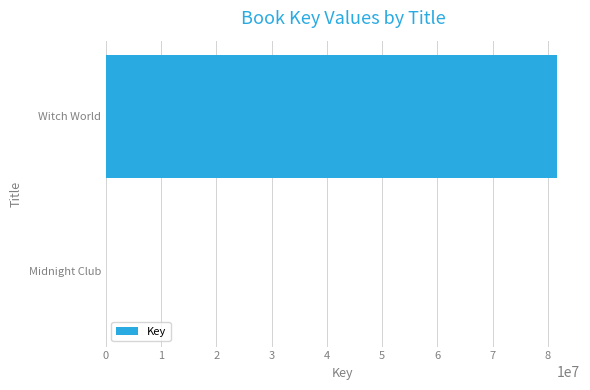

The value at Witch World is 39050261. True or false?

False